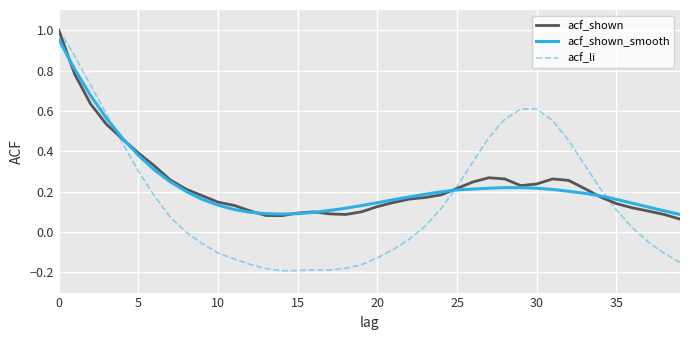

Which series has the widest spread of values?

acf_li